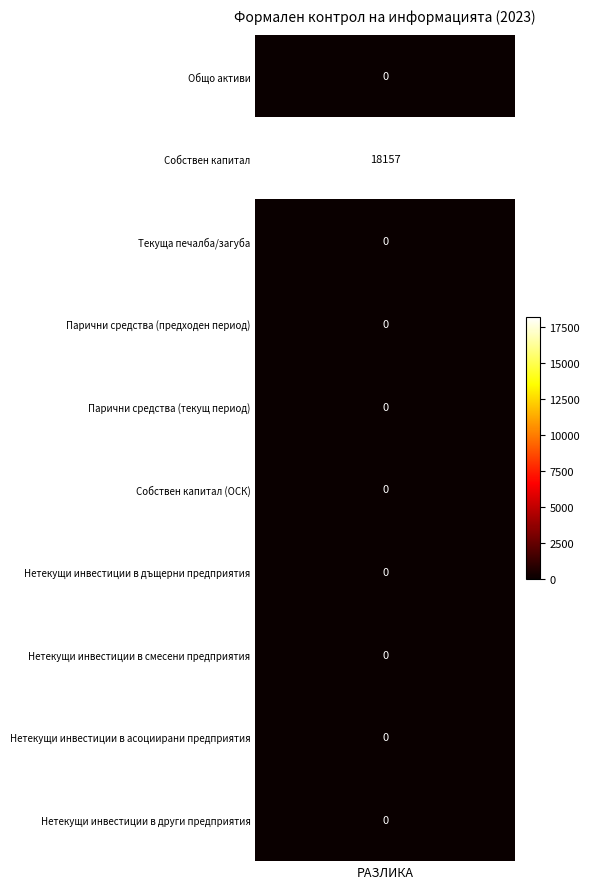

What is the average value?

1816